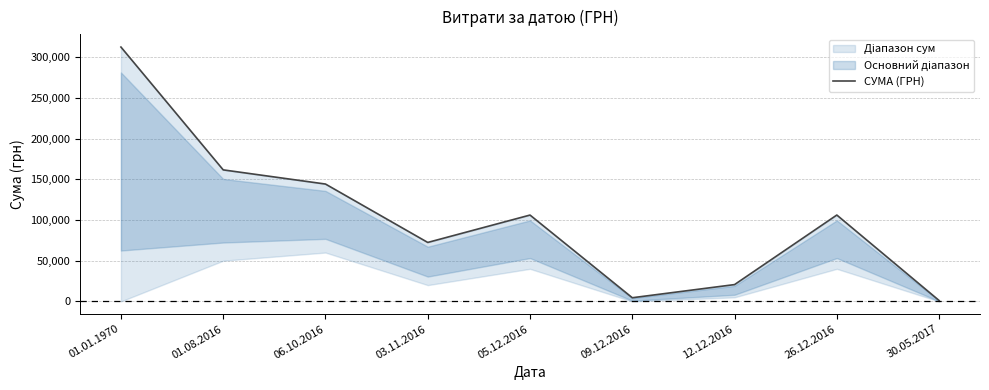

The chart shows a value of 1926.8 at 09.12.2016. True or false?

False